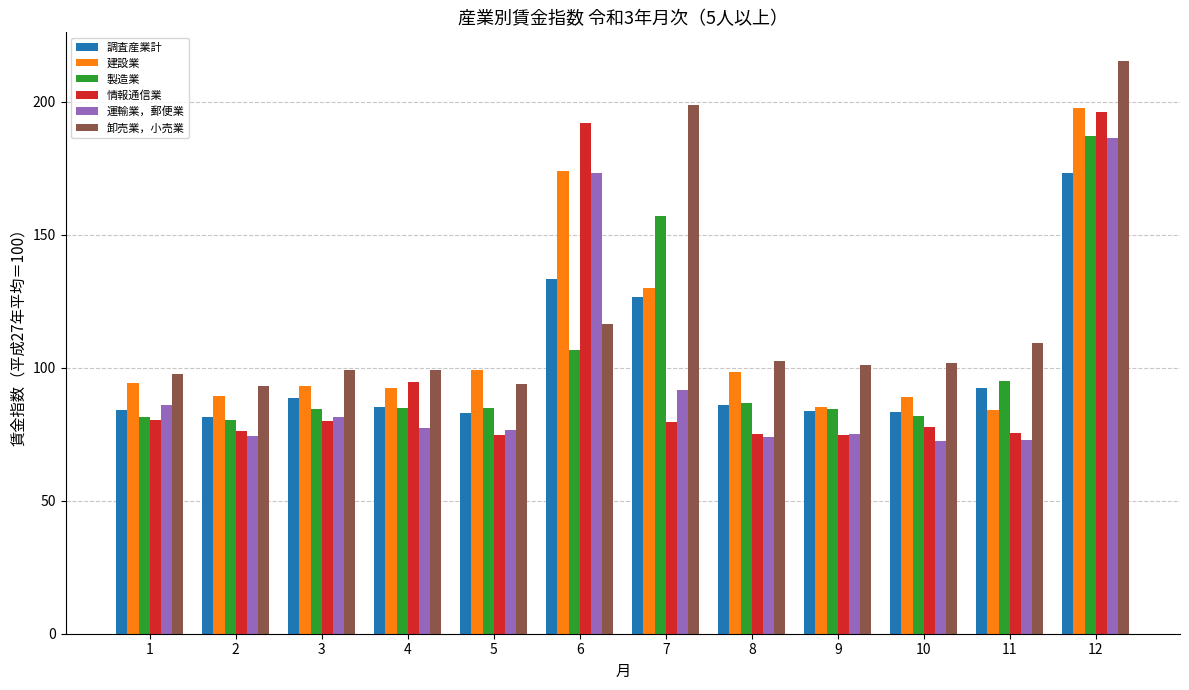

What is the minimum value shown in the chart?

72.3